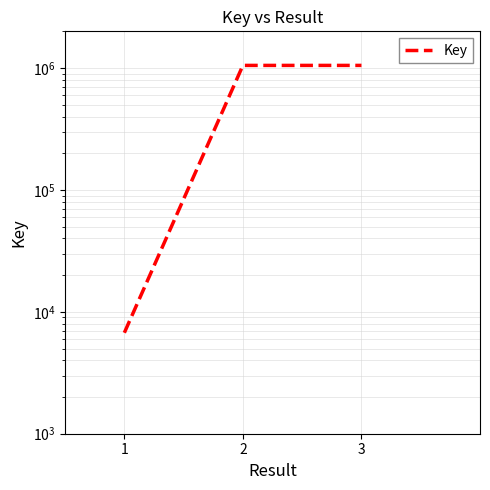

Approximately how many times larger is the value at 3 compared to 2?

1.0